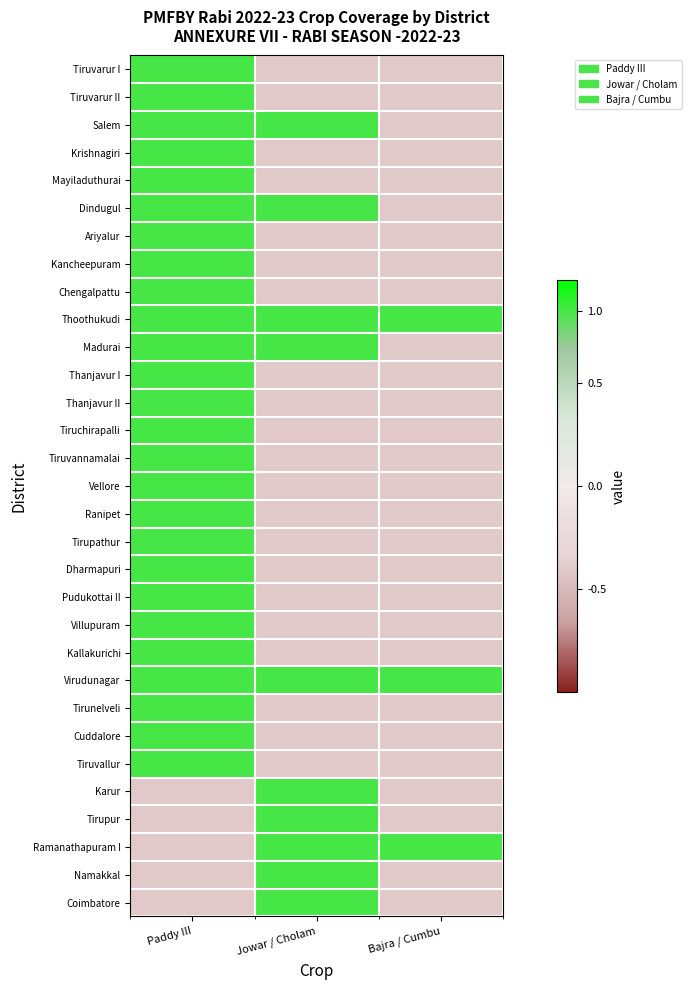

What is the greatest value displayed?

0.8